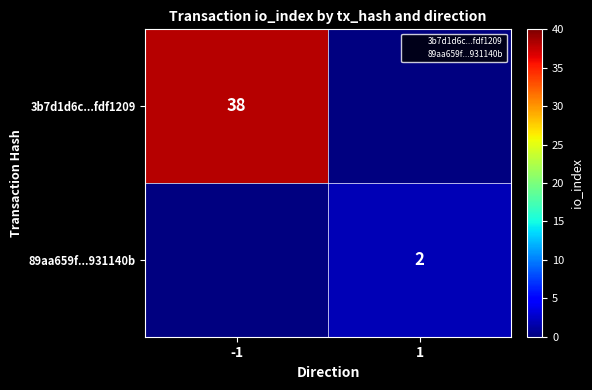

At which category does the chart reach its minimum across all series?

1